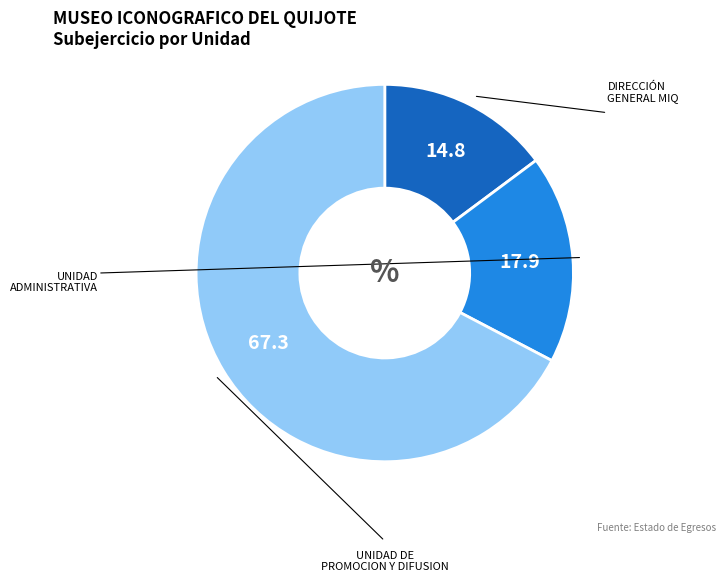

Is there any slice that represents more than half of the pie?

Yes